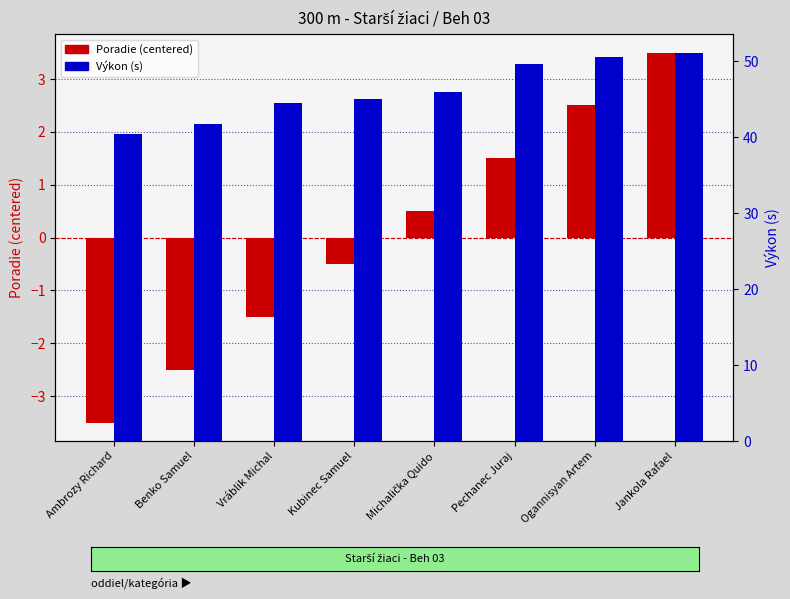

What is the difference between the maximum and minimum values in the Výkon (s) series?

10.6